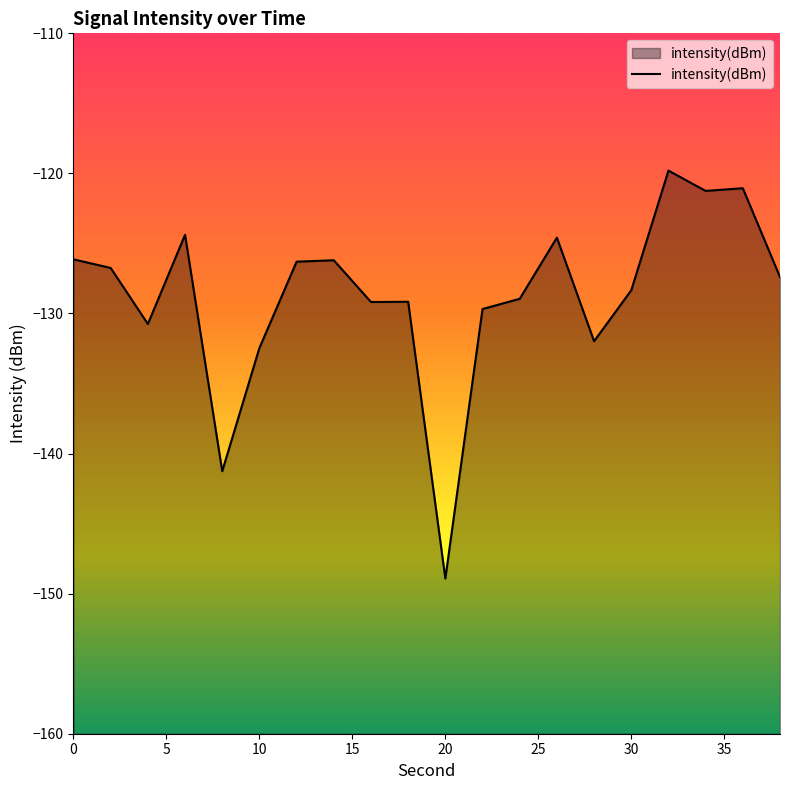

What is the maximum value shown in the chart?

-119.8